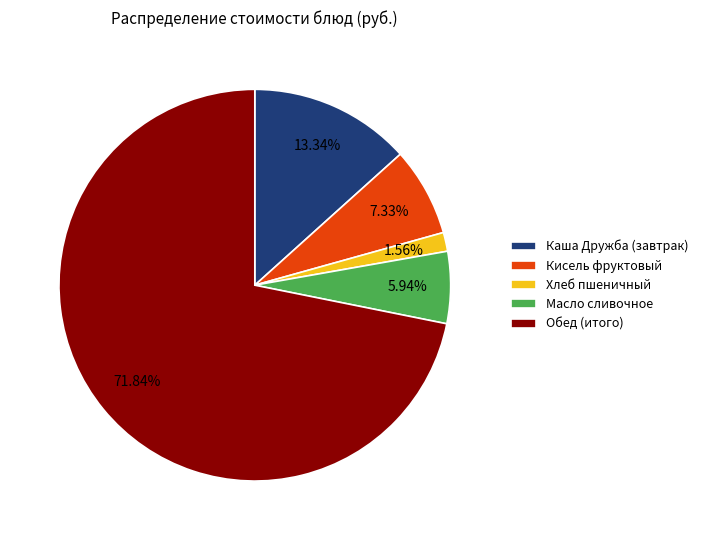

What percentage is the Обед (итого) slice, to the nearest percent?

72%